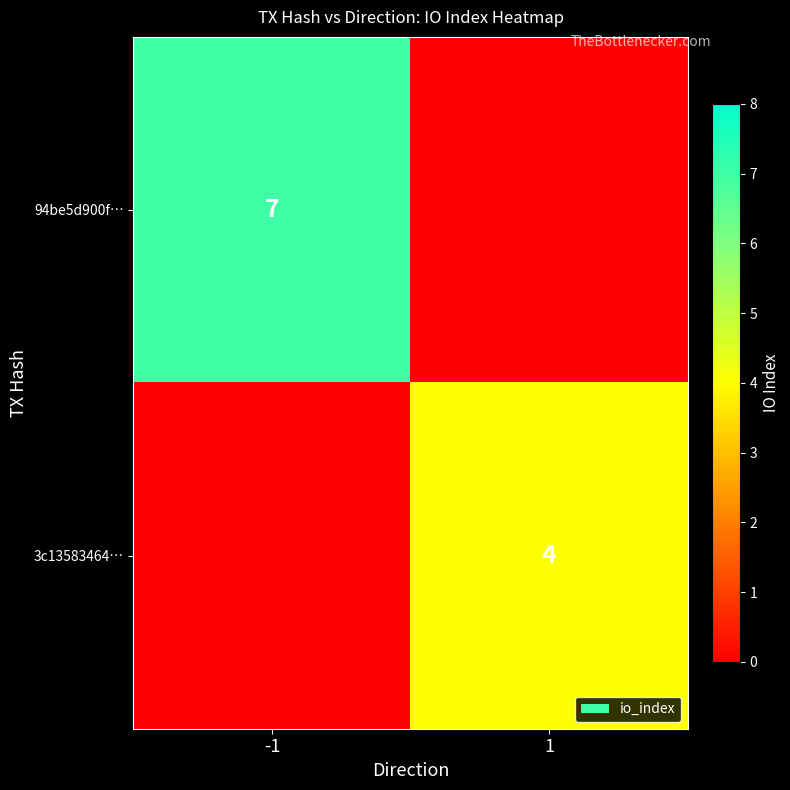

Is it true that 3c13583464… equals 4 at 1?

True